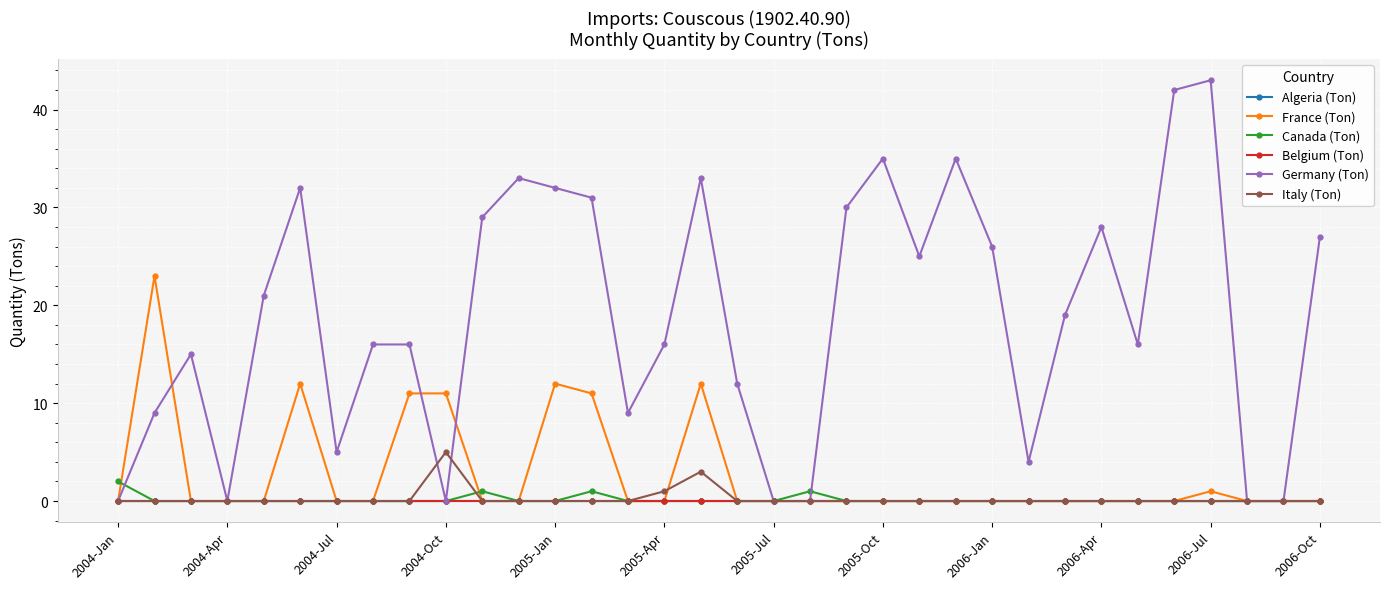

Does the chart have visible grid lines?

Yes